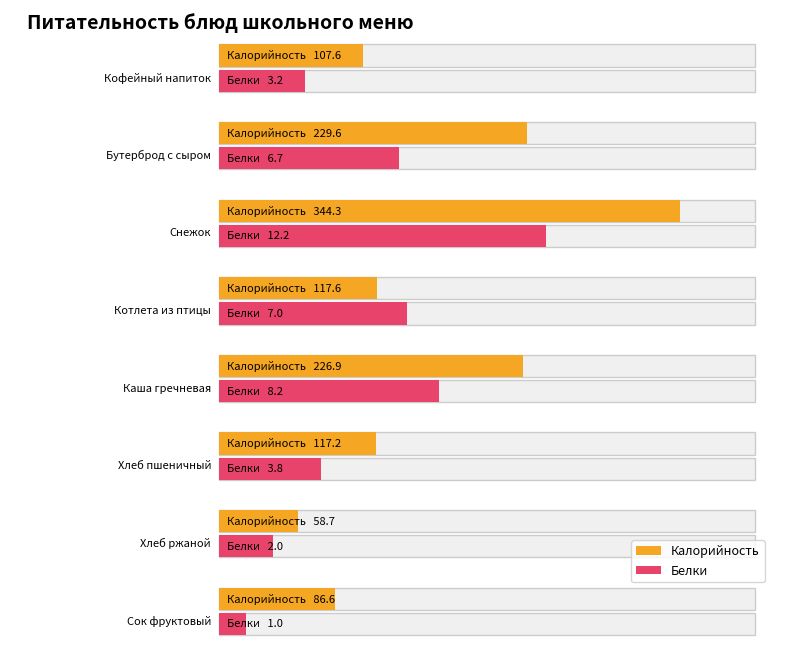

Reading left to right, extract all data points from this chart.

Калорийность: 107.6	229.6	344.3	117.6	226.9	117.2	58.7	86.6
Белки: 3.2	6.7	12.2	7.0	8.2	3.8	2.0	1.0